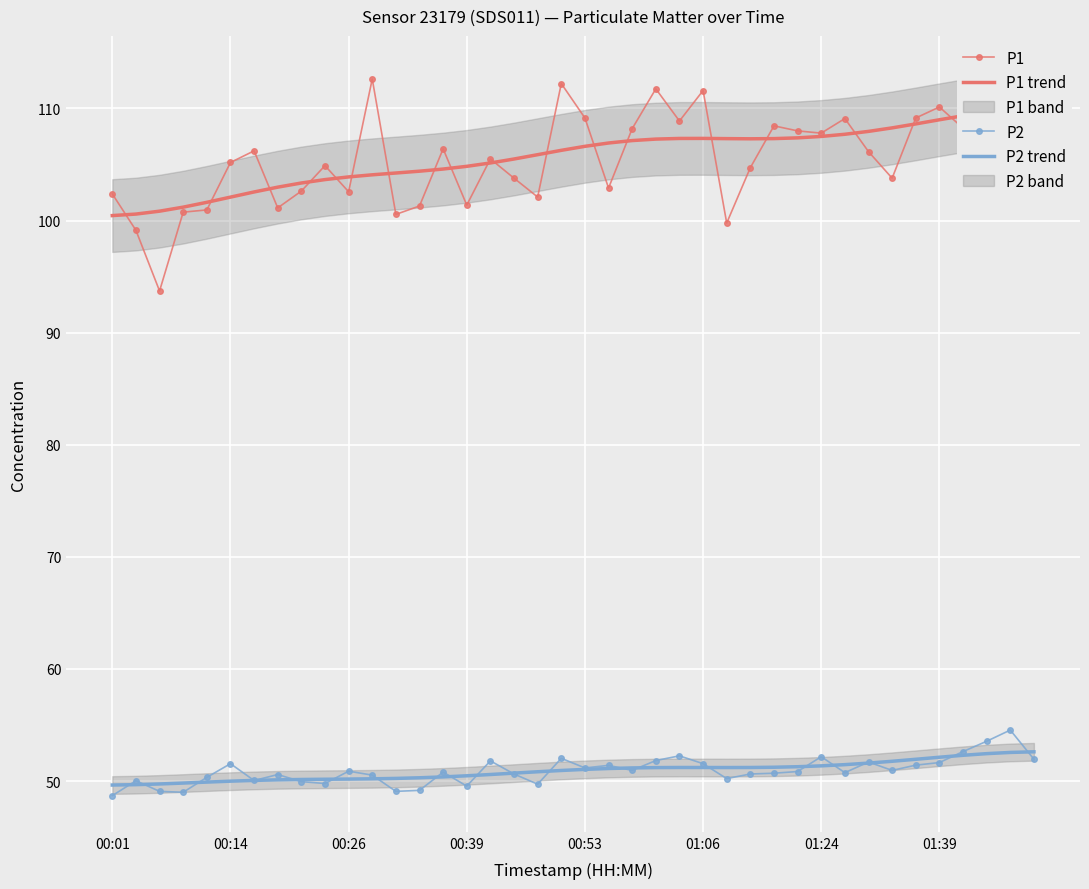

At how many categories does at least one series exceed 73?

40